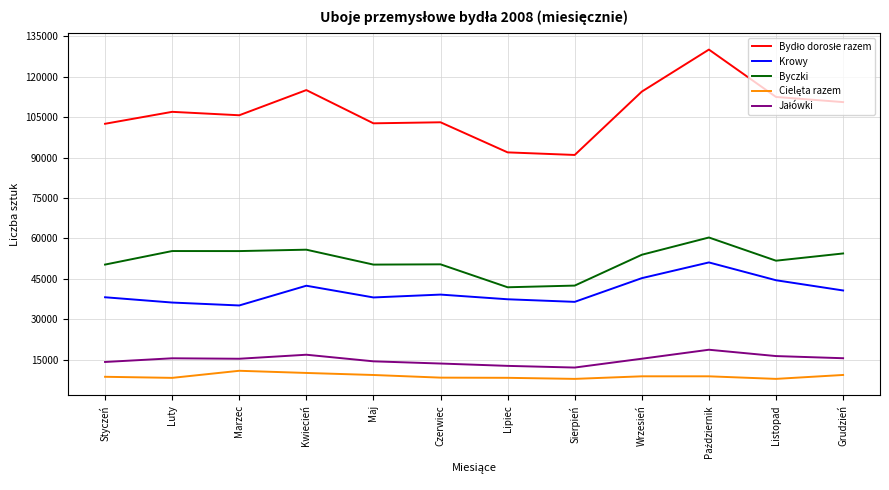

What is the maximum value for Krowy?

51077